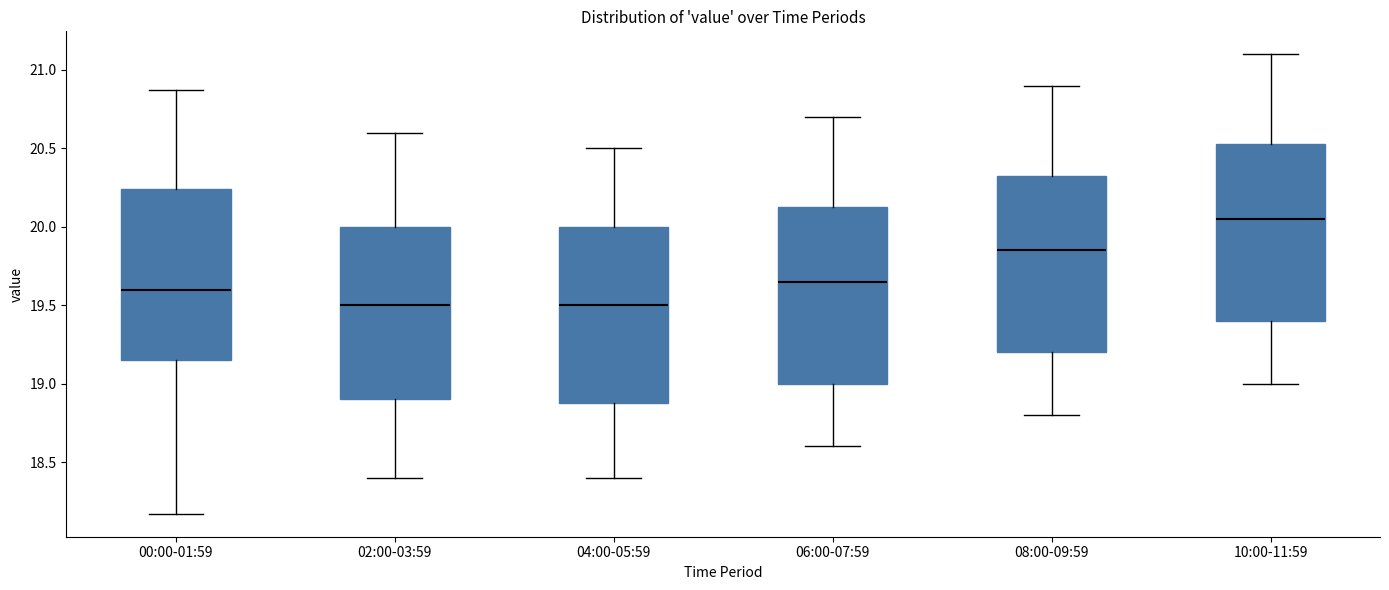

Where is the lower edge of the box for 06:00-07:59 on the y-axis? The values are not printed on the chart, so give them approximately, as read against the axis.

19.00